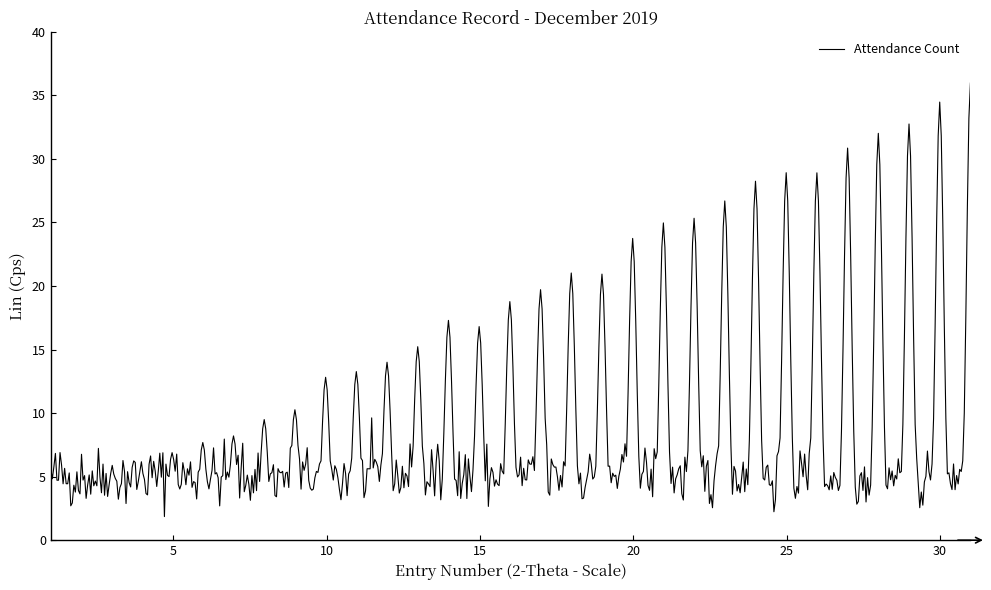

What is the difference between the maximum and minimum values?

34.1